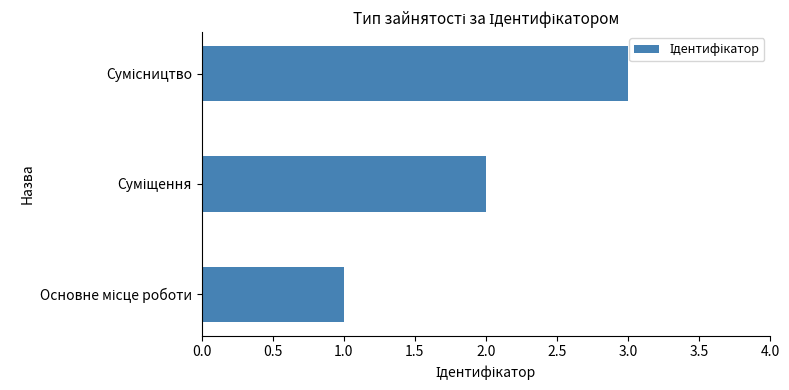

What is the greatest value displayed?

3